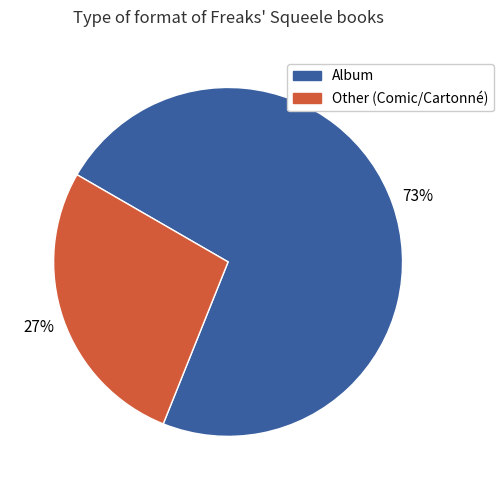

To the nearest percent, what is the average slice percentage?

50%